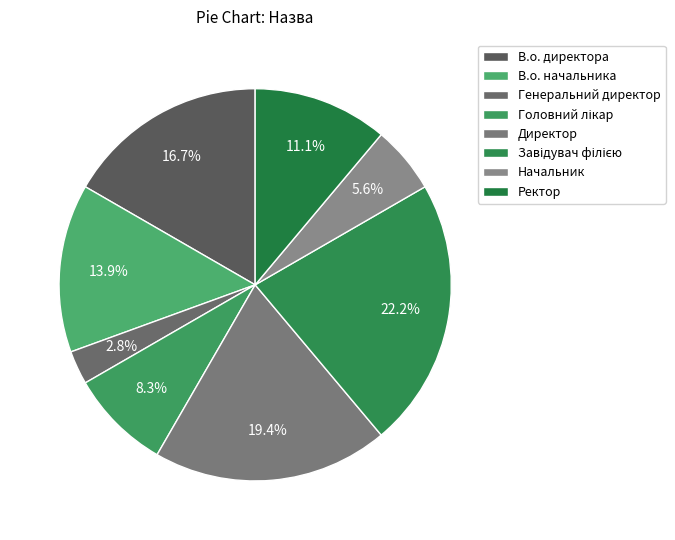

How many segments does this pie chart have?

8